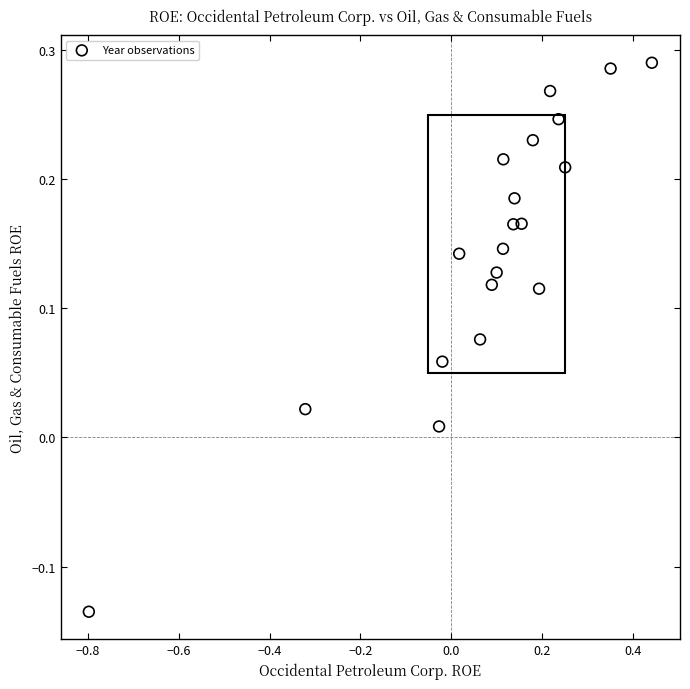

What is the range of X values (max minus min)?

1.2